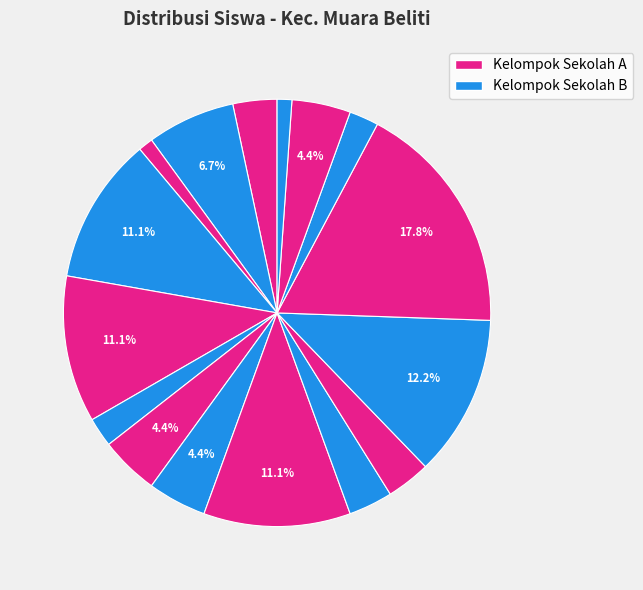

How many segments does this pie chart have?

16